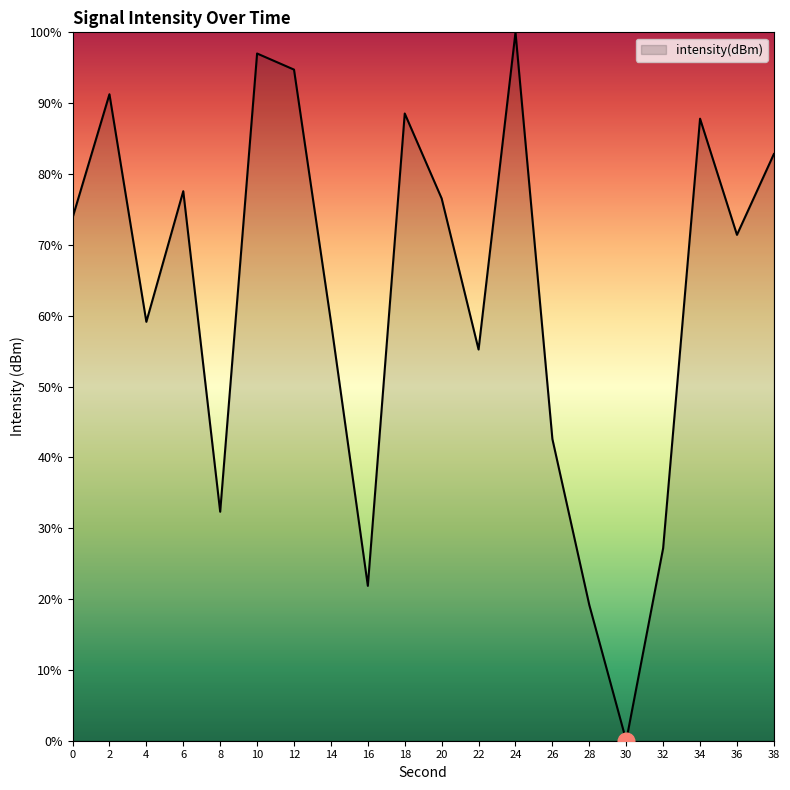

At which category does the chart reach its peak across all series?

24